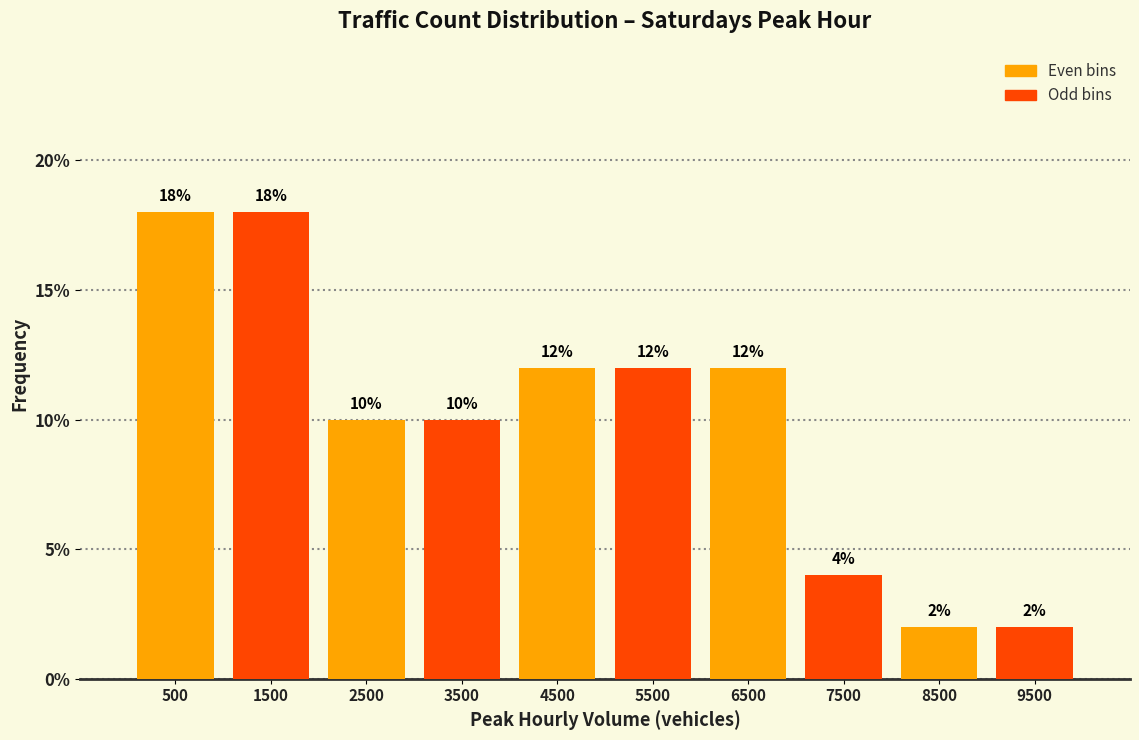

Reading left to right, transcribe this chart: for each bar, give the range it covers on the x-axis and its height.

0 to 1000: 18
1000 to 2000: 18
2000 to 3000: 10
3000 to 4000: 10
4000 to 5000: 12
5000 to 6000: 12
6000 to 7000: 12
7000 to 8000: 4
8000 to 9000: 2
9000 to 10000: 2